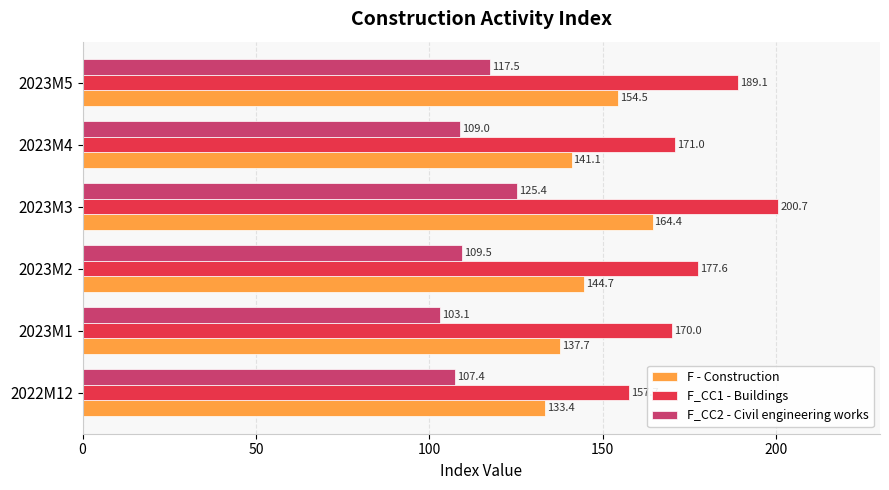

List the series in order of their peak value, highest first.

F_CC1 - Buildings, F - Construction, F_CC2 - Civil engineering works